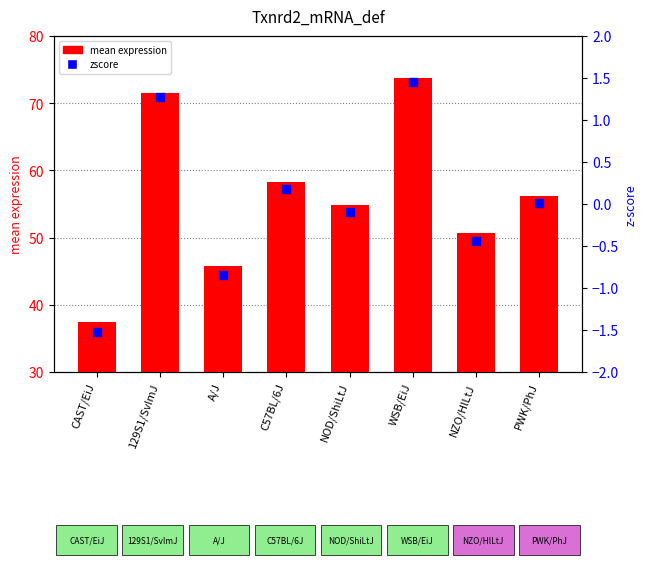

What are all the series names shown in the legend?

mean expression, zscore